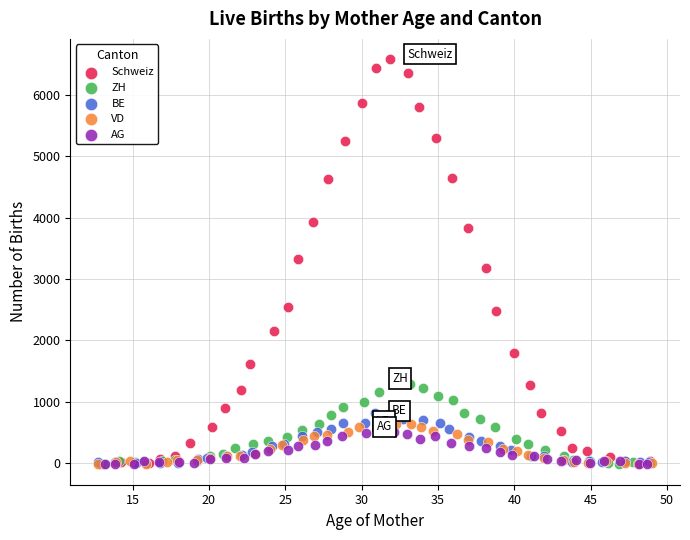

Which series has the largest Y range (max minus min)?

Schweiz